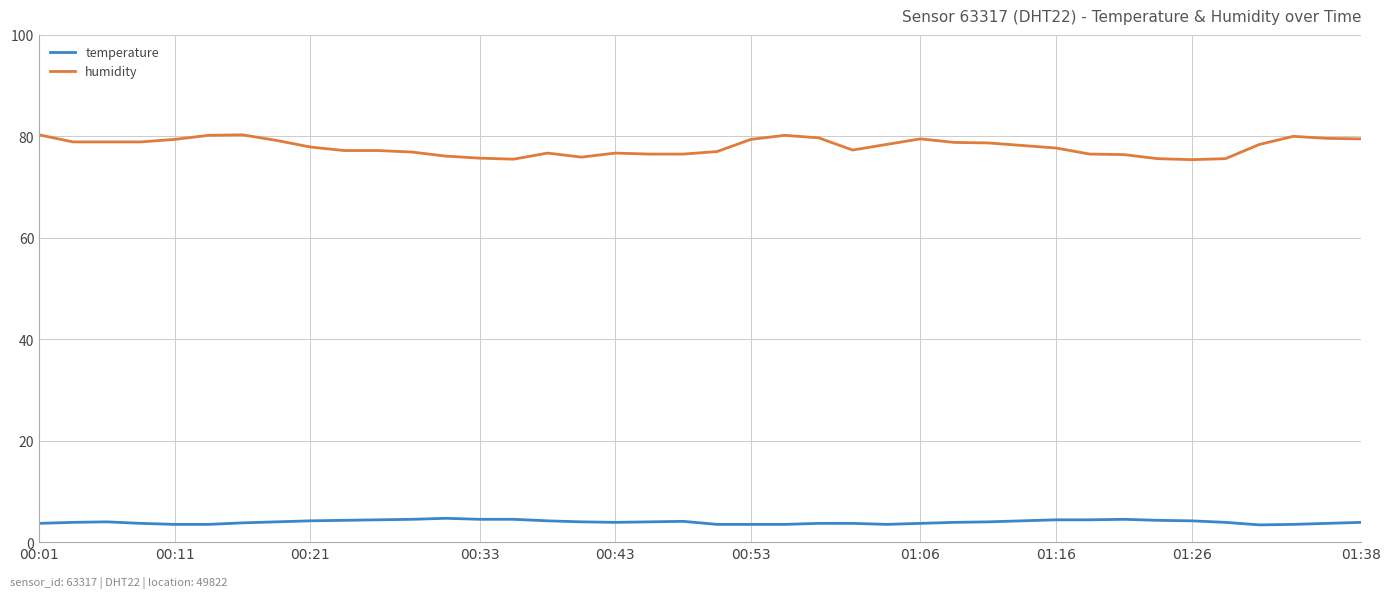

What is the smallest value displayed?

3.4